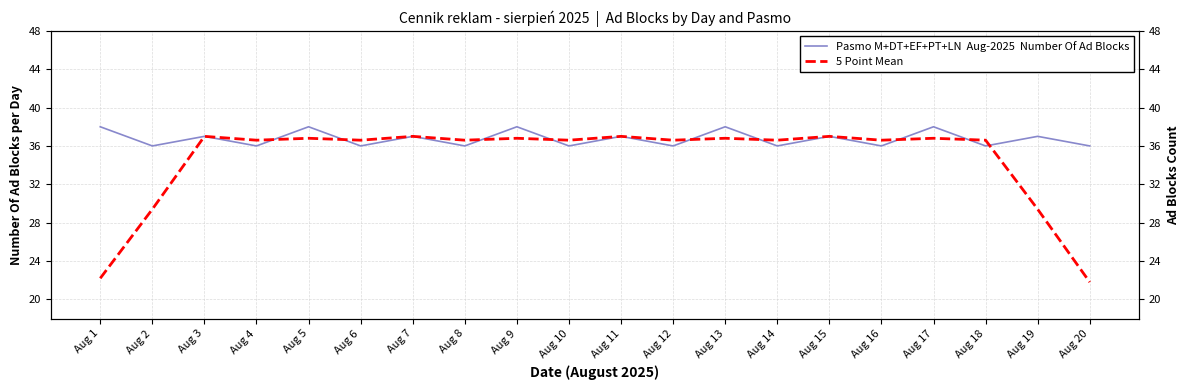

What is the total value across all series at Aug 12?

72.6